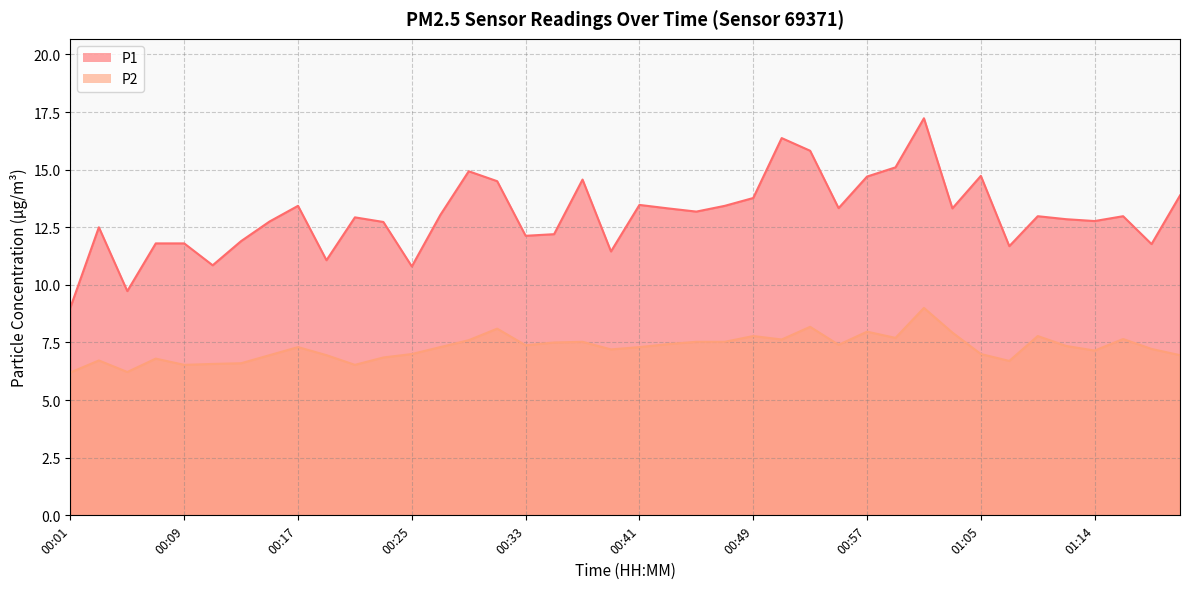

True or false: P2 has a value of 10.4 at 00:43.

False